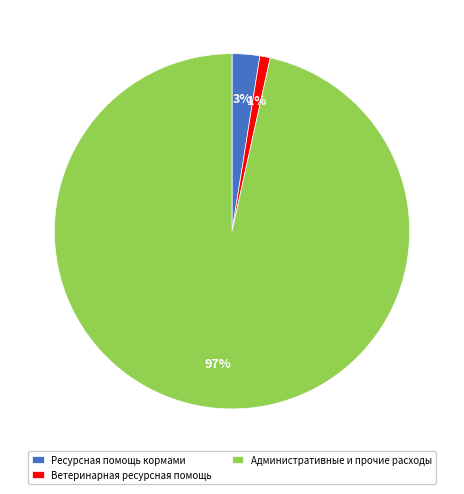

Do Административные и прочие расходы and Ресурсная помощь кормами together represent more than half of the pie?

Yes